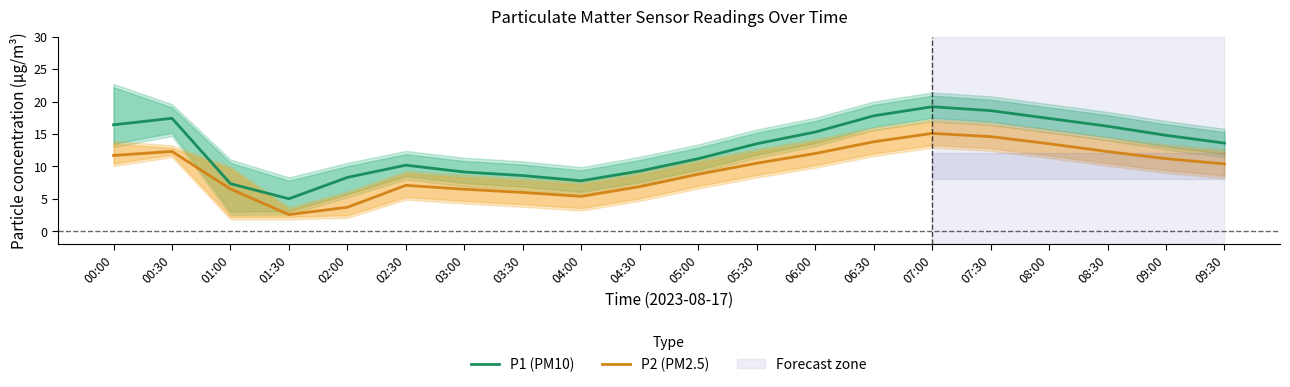

List the labels in order of P1 (PM10) value, largest first.

07:00, 07:30, 06:30, 00:30, 08:00, 00:00, 08:30, 06:00, 09:00, 09:30, 05:30, 05:00, 02:30, 04:30, 03:00, 03:30, 02:00, 04:00, 01:00, 01:30